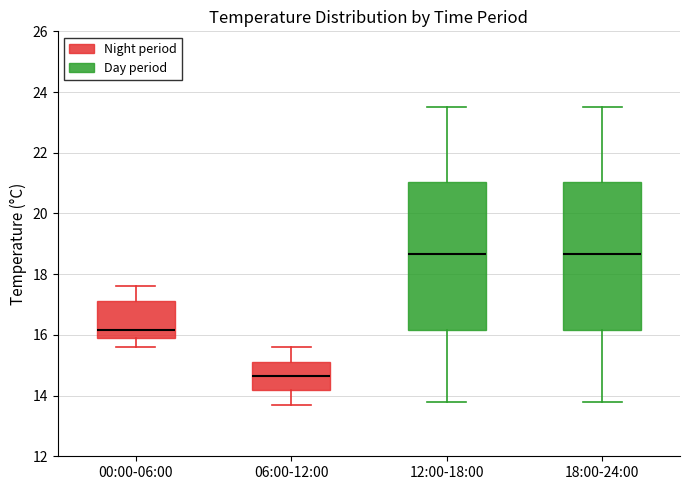

Where does the upper whisker of the box for 12:00-18:00 end on the y-axis? The values are not printed on the chart, so give them approximately, as read against the axis.

23.6